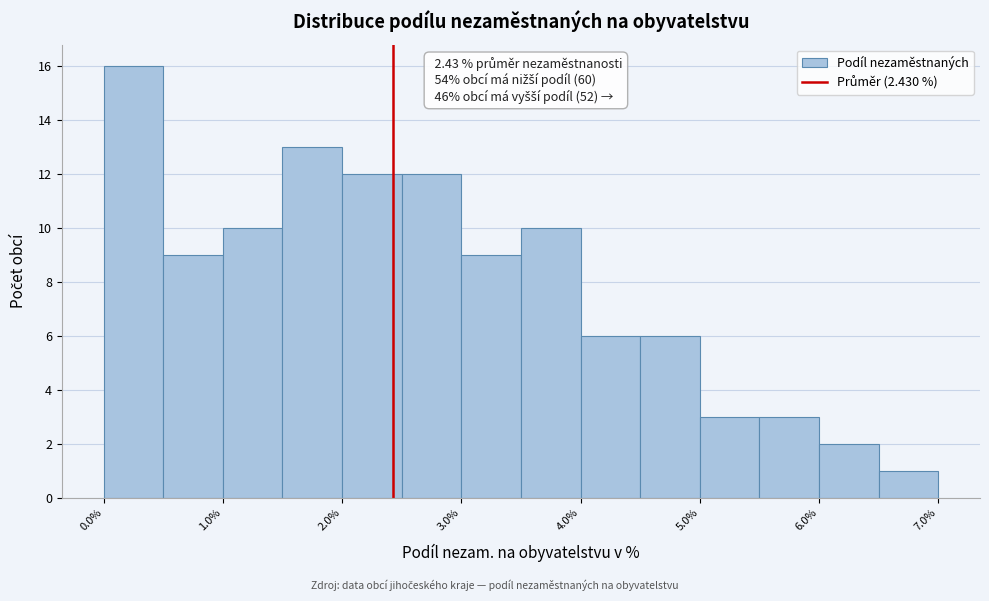

Over which range of the x-axis is the bar tallest?

0.0 to 0.5